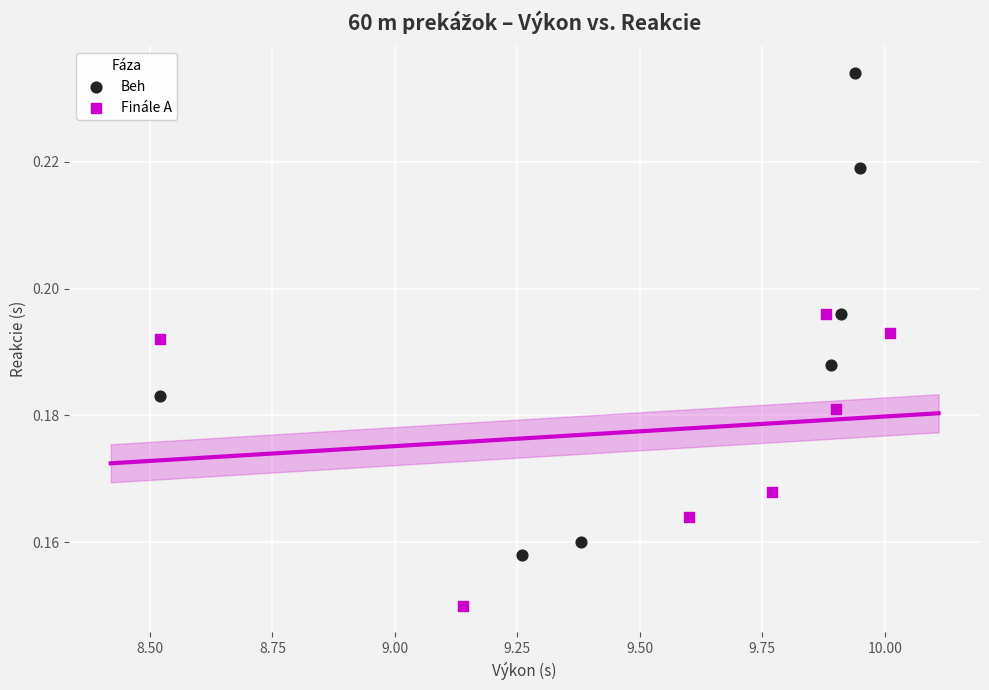

Which series contains the highest Y value?

Beh